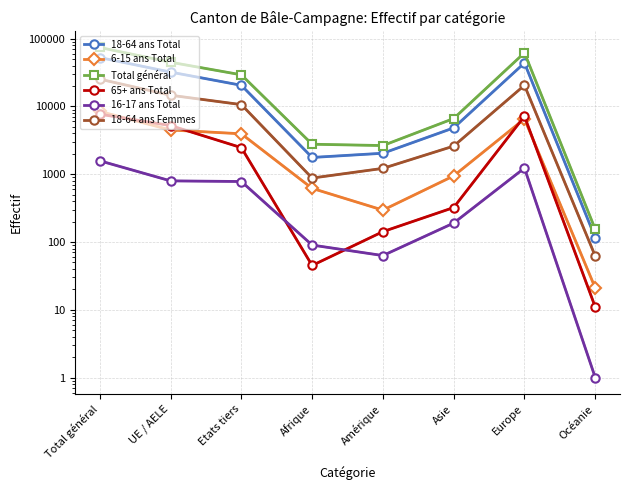

How many values in the 65+ ans Total series are below 2465?

4